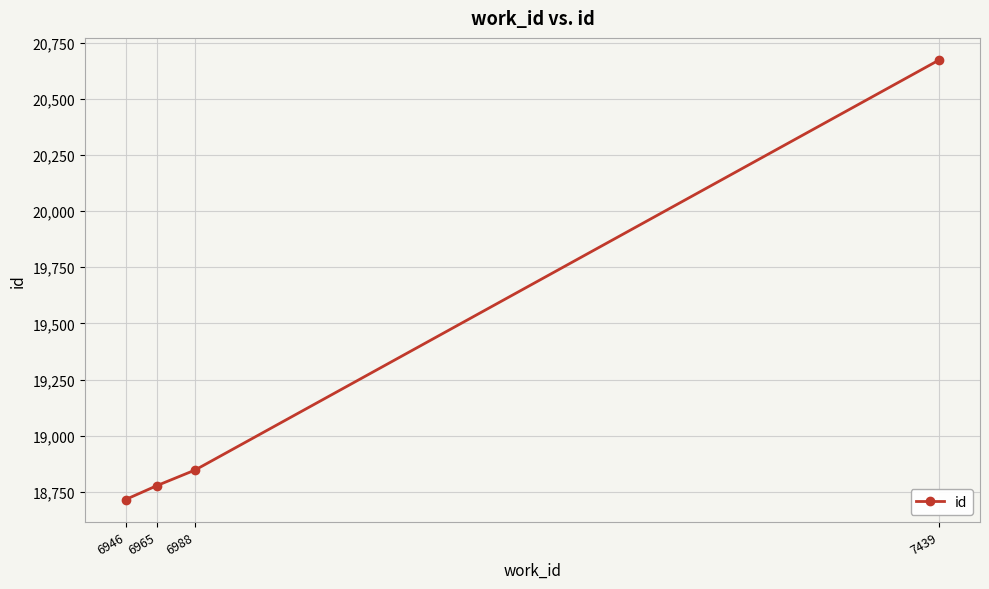

Is this an area chart (filled region under the line)?

No